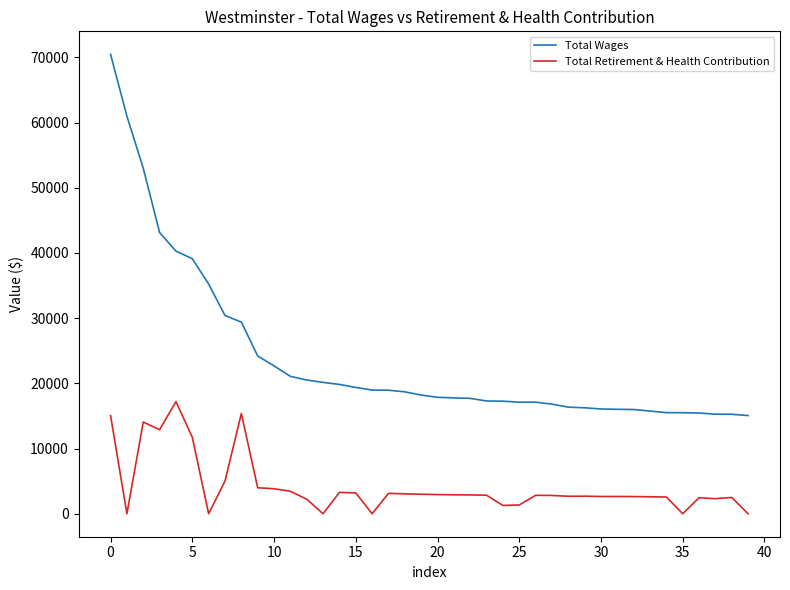

Which series has the largest range (max minus min)?

Total Wages